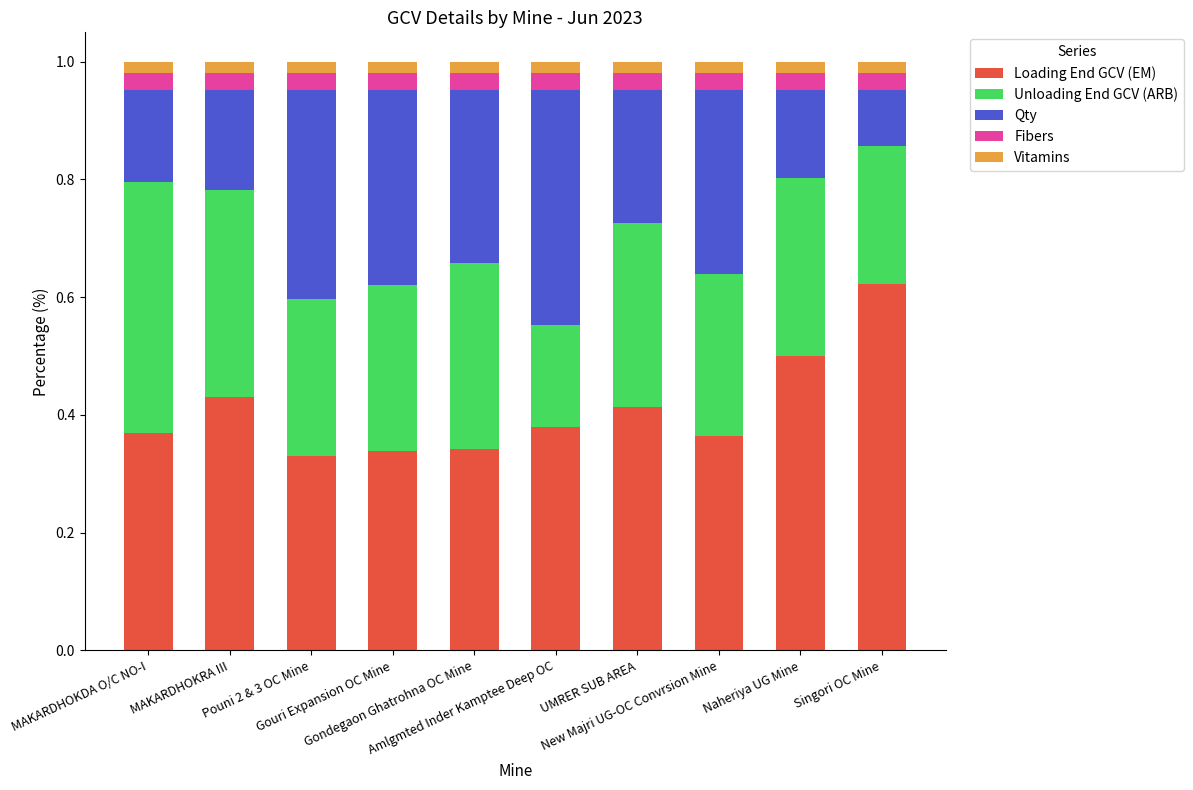

Count the Loading End GCV (EM) values in the range 0 to 1.

10